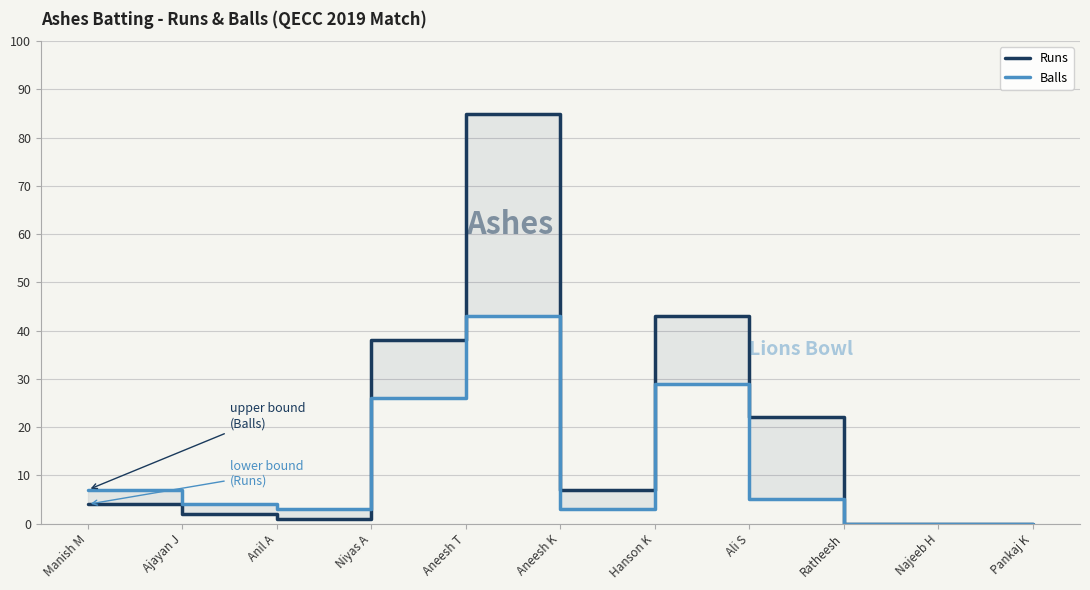

Reading right to left, transcribe all the data shown in this chart.

Runs: Pankaj K=0	Najeeb H=0	Ratheesh=0	Ali S=22	Hanson K=43	Aneesh K=7	Aneesh T=85	Niyas A=38	Anil A=1	Ajayan J=2	Manish M=4
Balls: Pankaj K=0	Najeeb H=0	Ratheesh=0	Ali S=5	Hanson K=29	Aneesh K=3	Aneesh T=43	Niyas A=26	Anil A=3	Ajayan J=4	Manish M=7